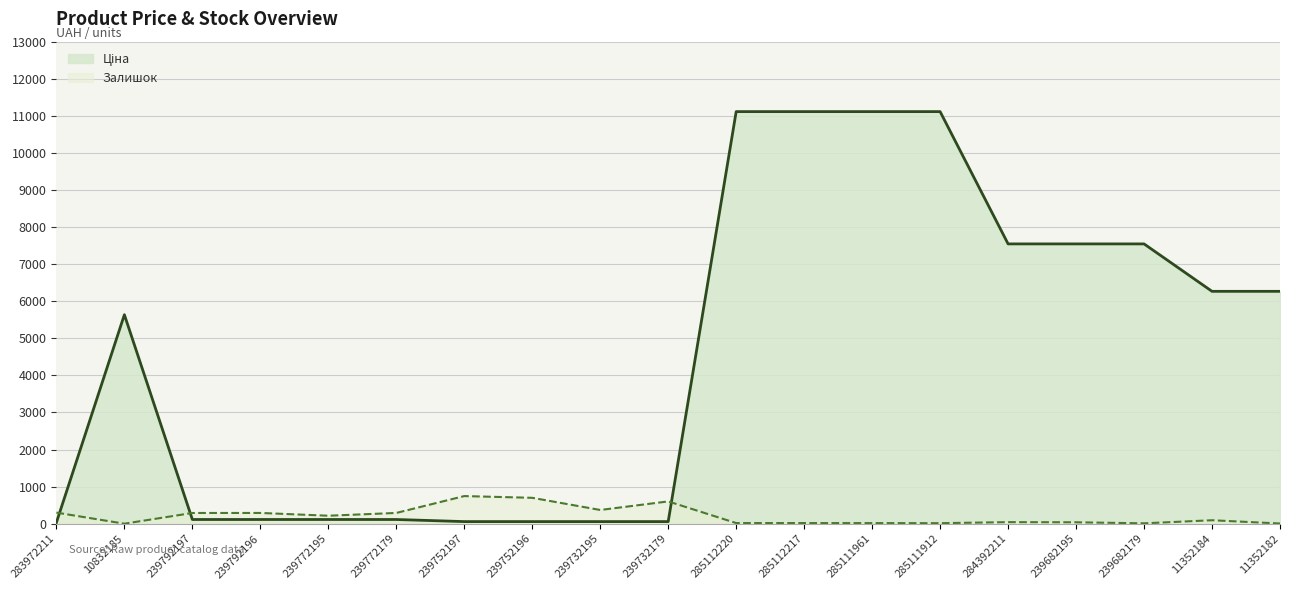

Reading left to right, transcribe all the data shown in this chart.

Ціна: 32.0	5636.0	113.3	113.3	113.3	113.3	56.7	56.7	56.7	56.7	11113.6	11113.6	11113.6	11113.6	7545.9	7545.9	7545.9	6266.7	6266.7
Залишок: 299.0	0.0	289.0	290.0	215.0	290.0	745.0	698.0	370.0	601.0	17.0	17.0	16.0	14.0	42.0	38.0	10.0	93.0	5.0